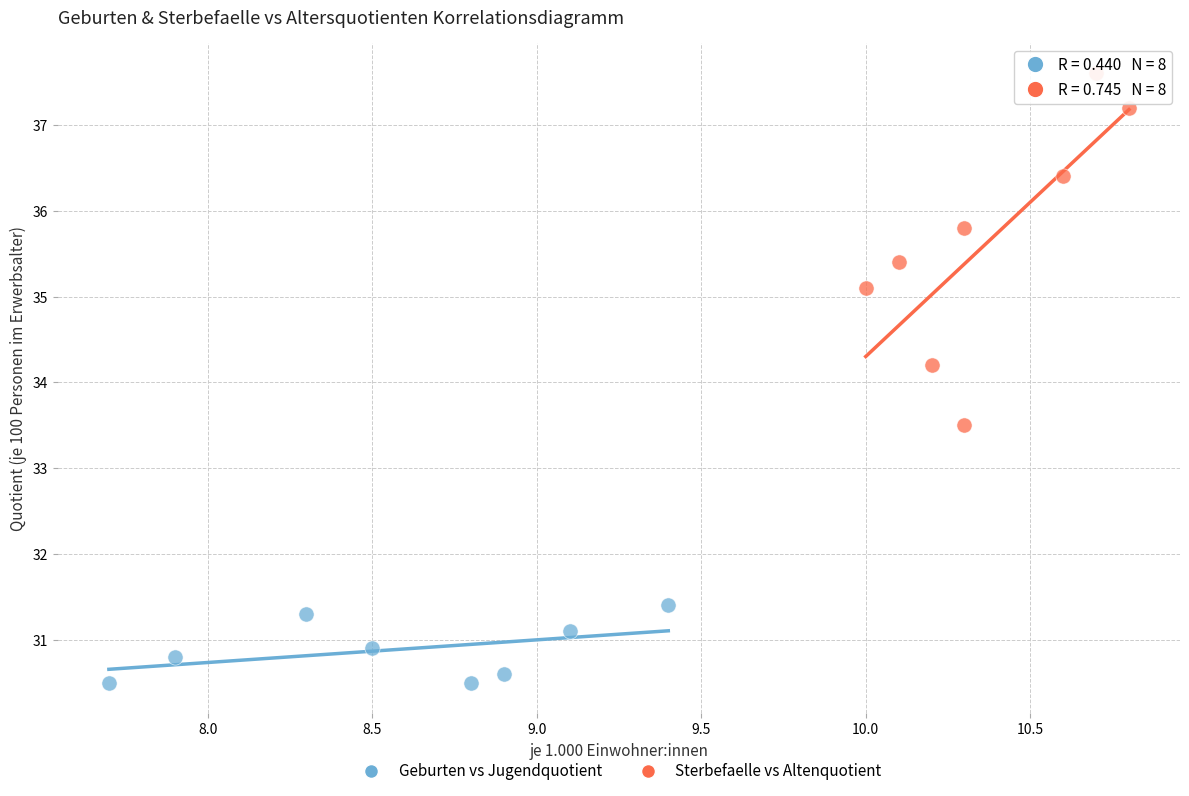

Which series has the widest spread of Y values?

Sterbefaelle vs Altenquotient